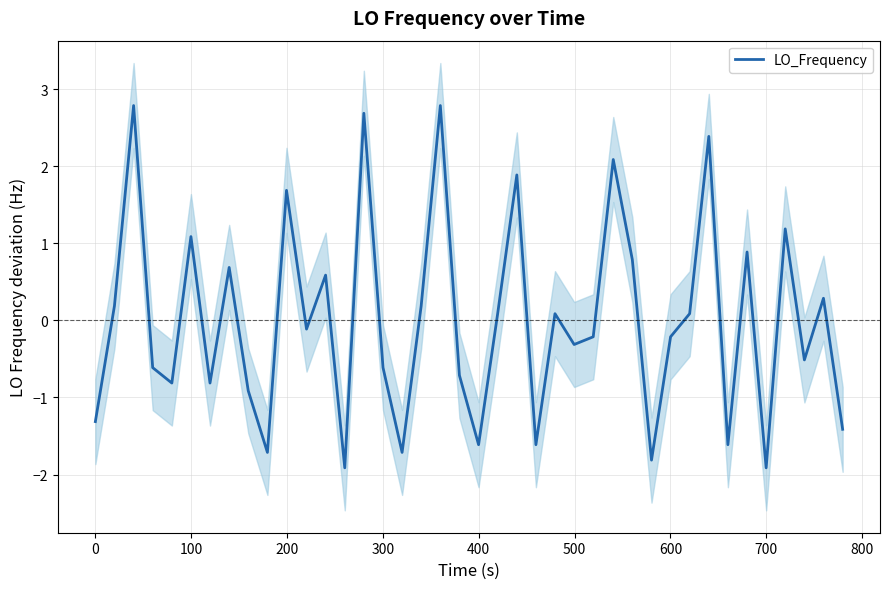

Reading right to left, extract all data points from this chart.

-1.4	0.3	-0.5	1.2	-1.9	0.9	-1.6	2.4	0.1	-0.2	-1.8	0.8	2.1	-0.2	-0.3	0.1	-1.6	1.9	0.1	-1.6	-0.7	2.8	0.2	-1.7	-0.6	2.7	-1.9	0.6	-0.1	1.7	-1.7	-0.9	0.7	-0.8	1.1	-0.8	-0.6	2.8	0.2	-1.3